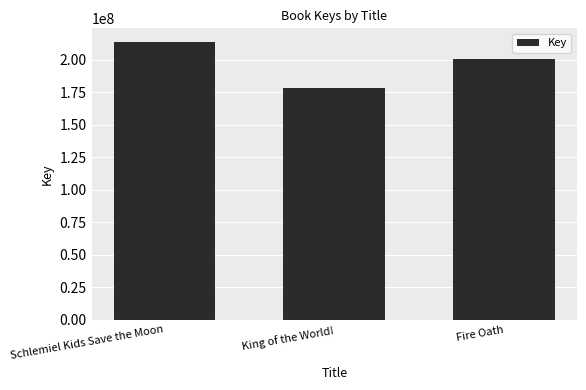

List the labels in order of value, largest first.

Schlemiel Kids Save the Moon, Fire Oath, King of the World!